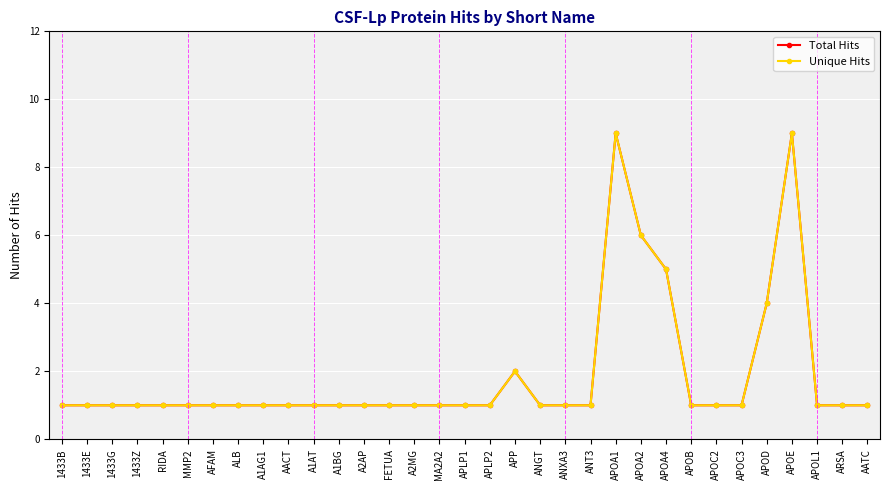

Which series has the widest spread of values?

Total Hits